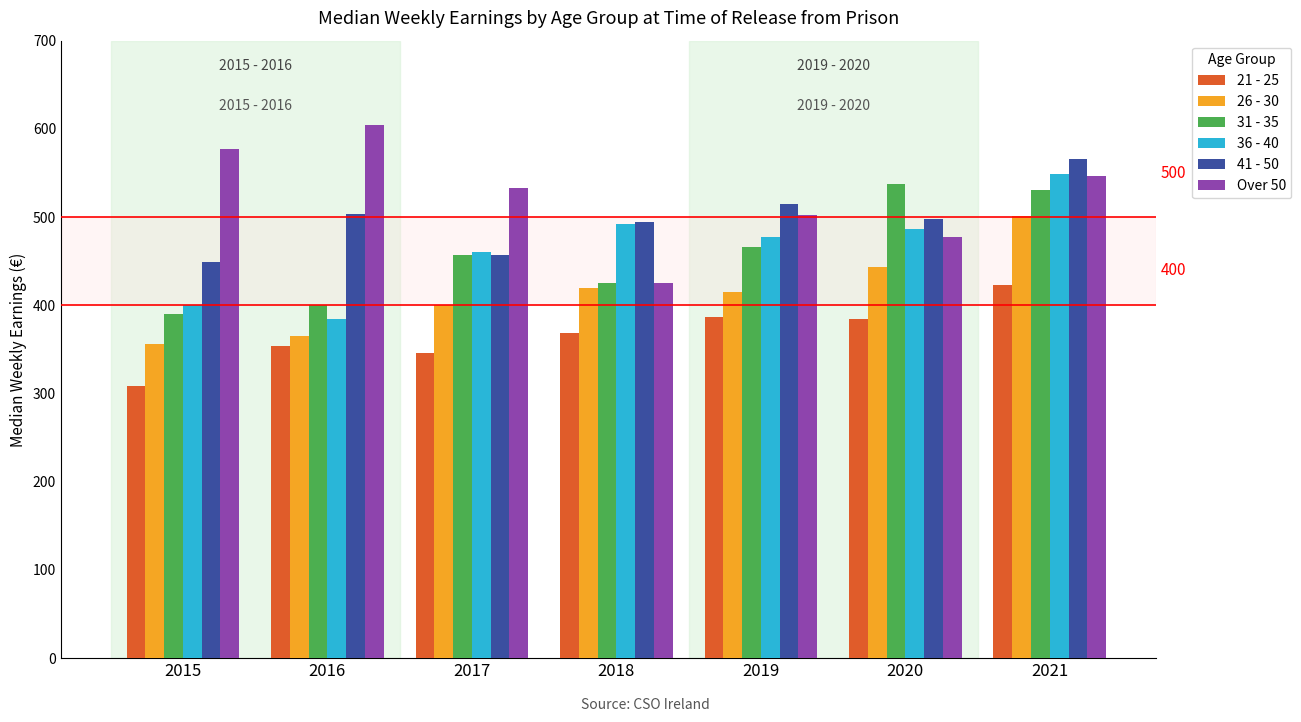

What is the difference between the highest and lowest values at 2017?

187